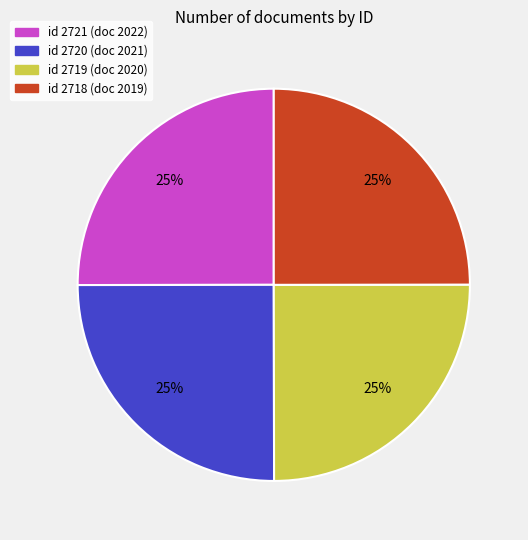

To the nearest percent, what is the average slice percentage?

25%